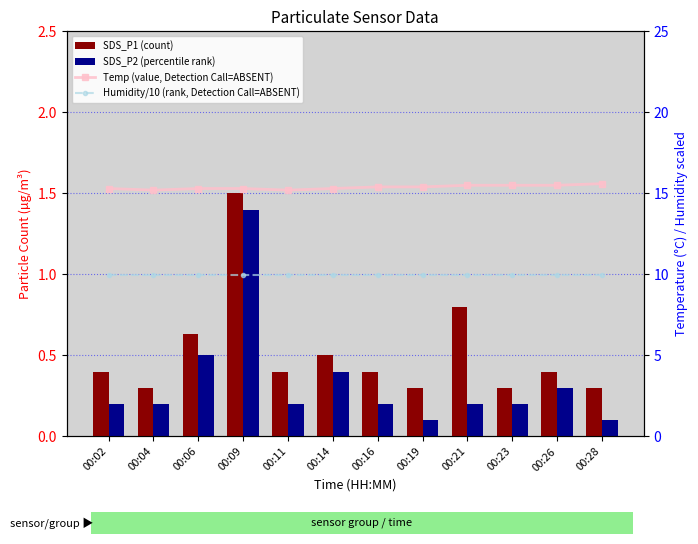

Are the bars horizontal?

No